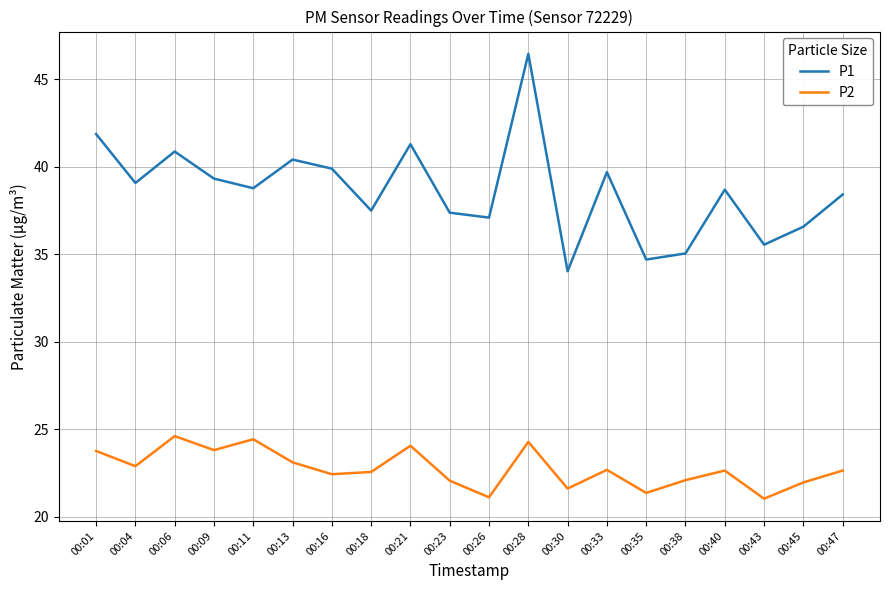

Count the number of categories in the chart.

20